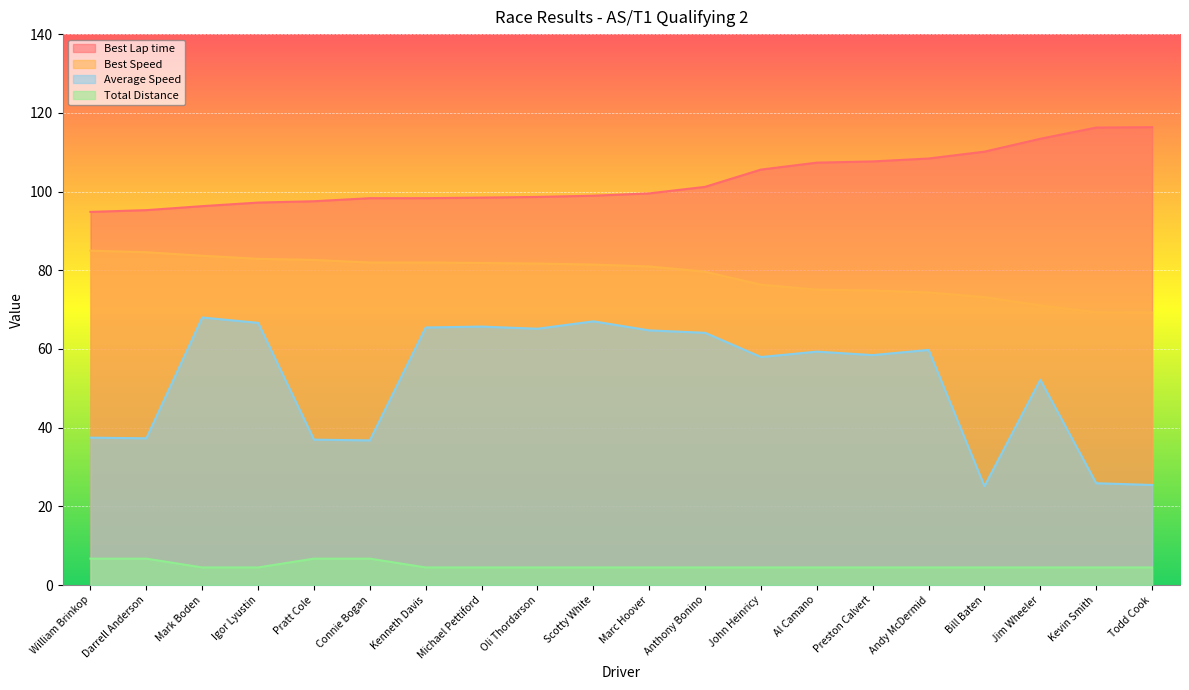

What is the difference between the maximum and minimum values in the Average Speed series?

42.8